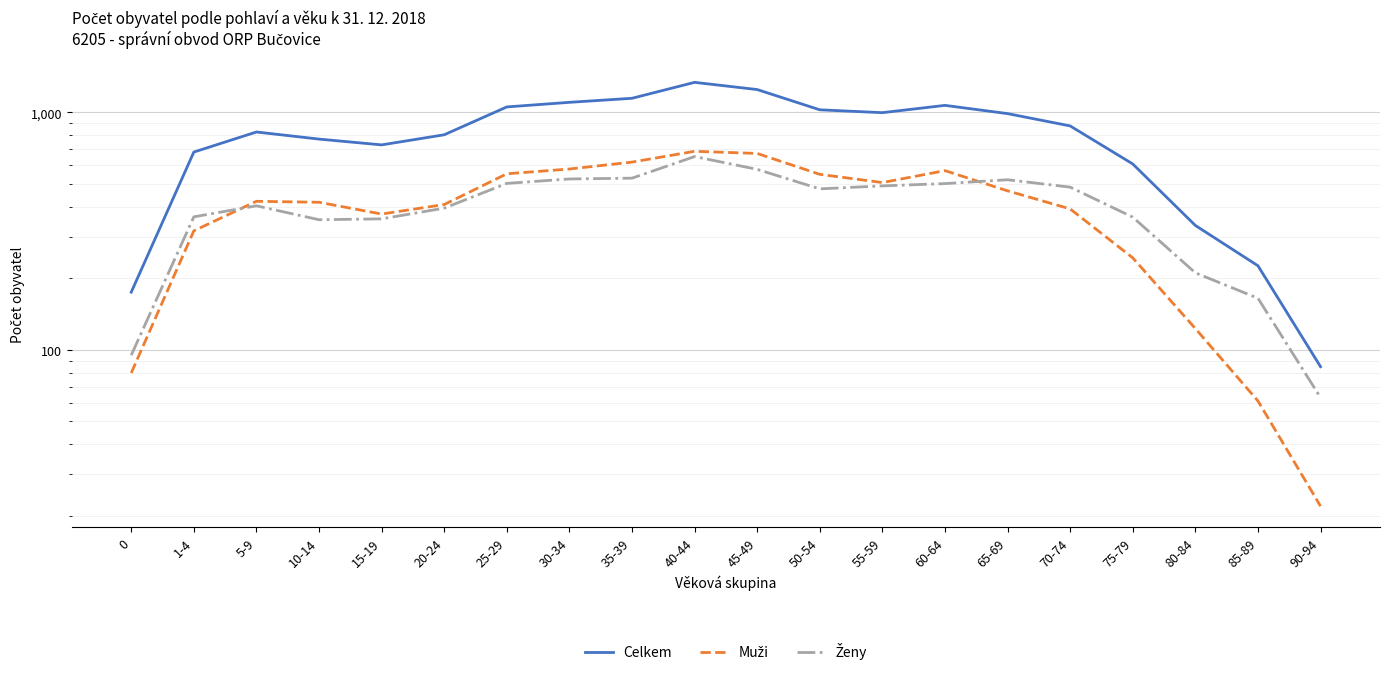

How many times do Ženy and Muži cross each other?

2